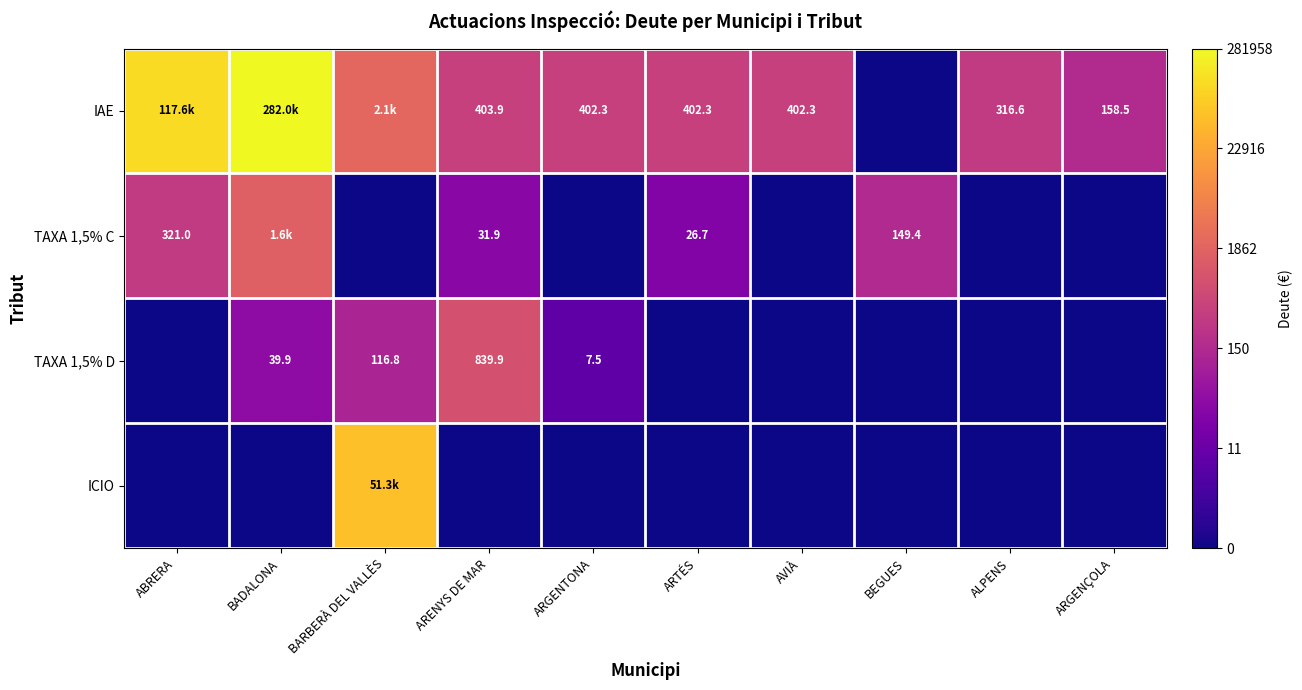

At which category is the sum across all series the highest?

BADALONA